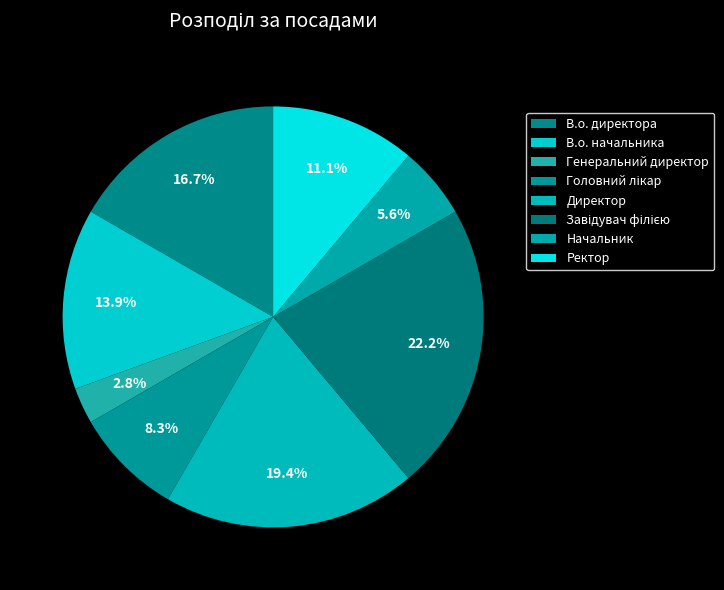

Count the number of slices in the pie.

8